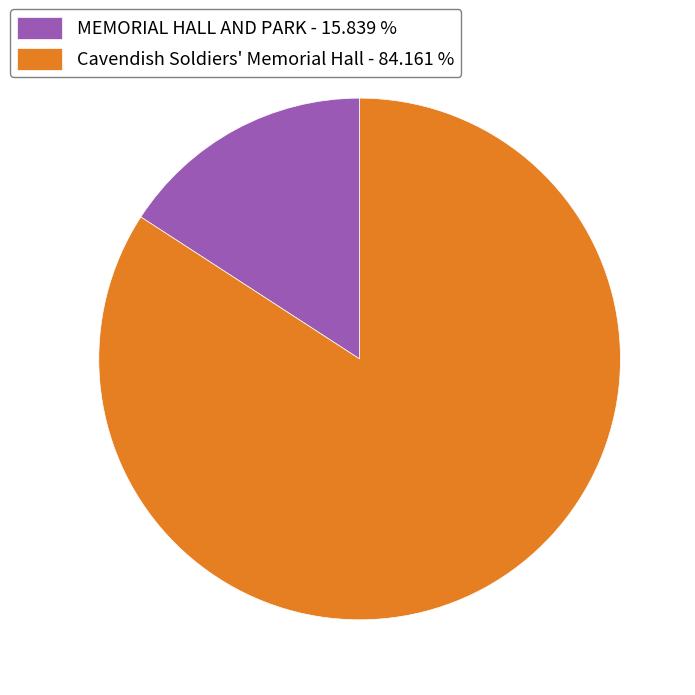

Is the sum of MEMORIAL HALL AND PARK and Cavendish Soldiers' Memorial Hall greater than half?

Yes